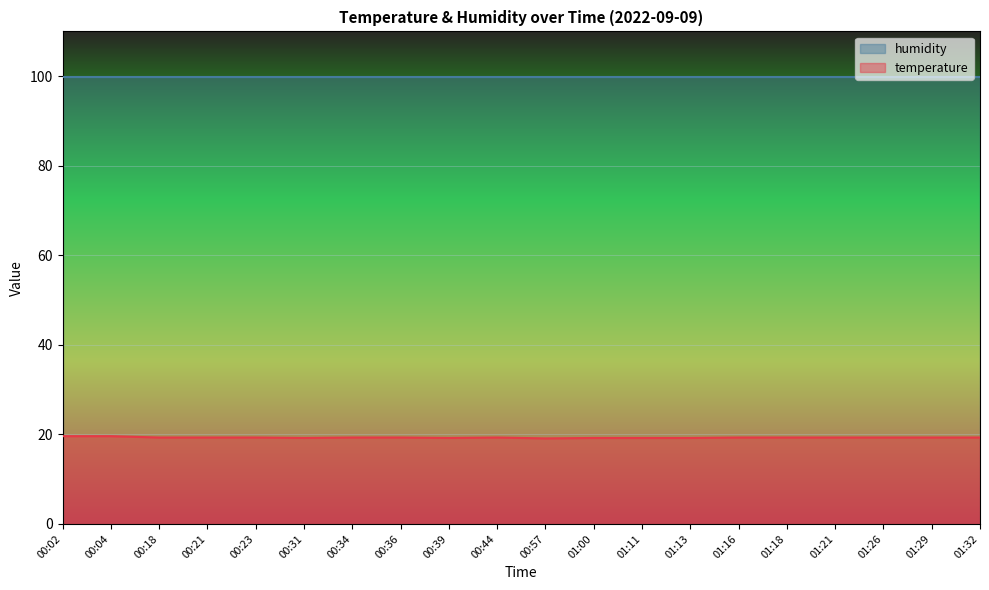

What is the minimum value shown in the chart?

19.1